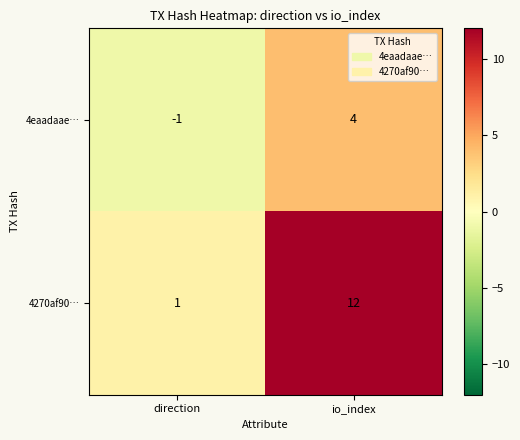

Which series has the widest spread of values?

4270af90…